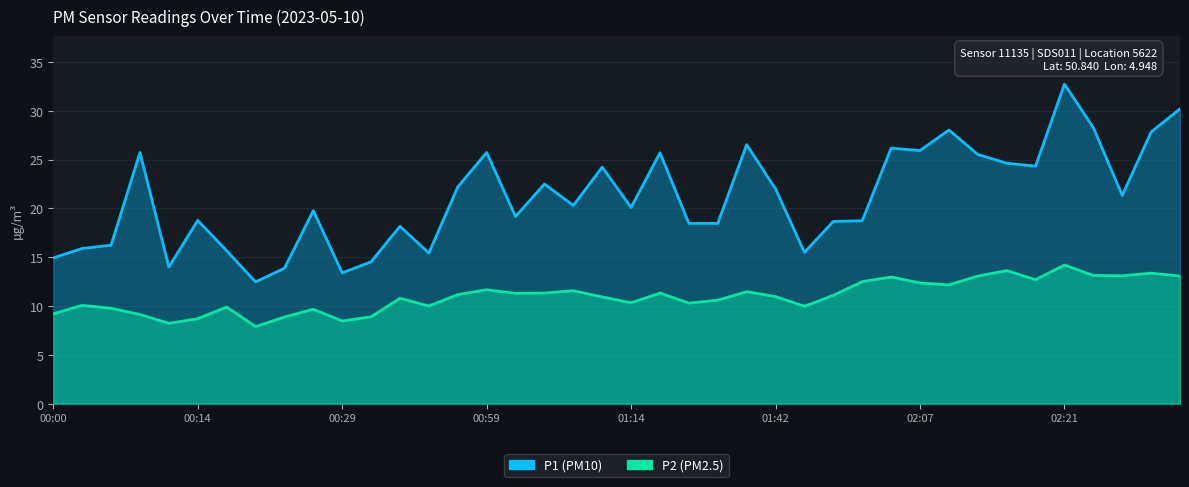

How many values in the P2 series exceed 11?

20